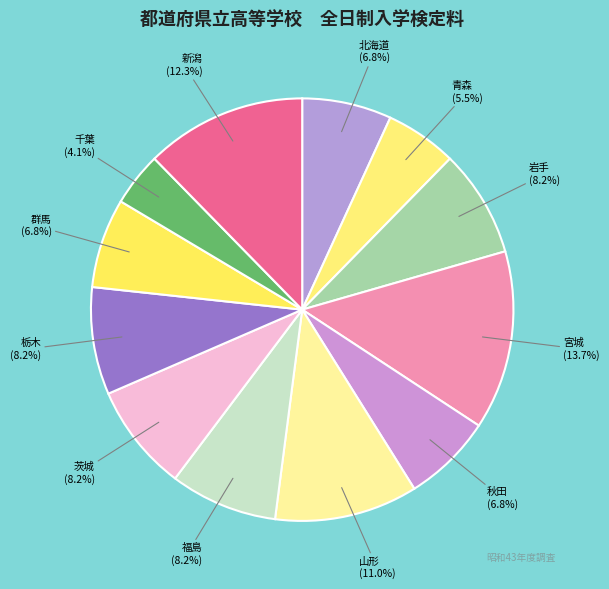

Is there a majority slice in this chart?

No